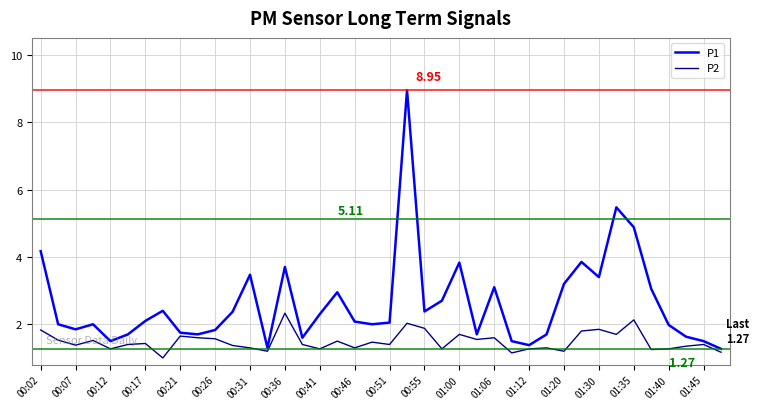

Which series has the largest total across all categories?

P1